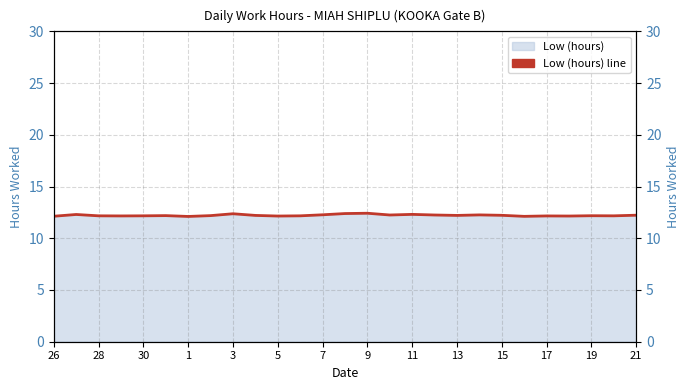

Which label corresponds to the smallest value in the chart?

1